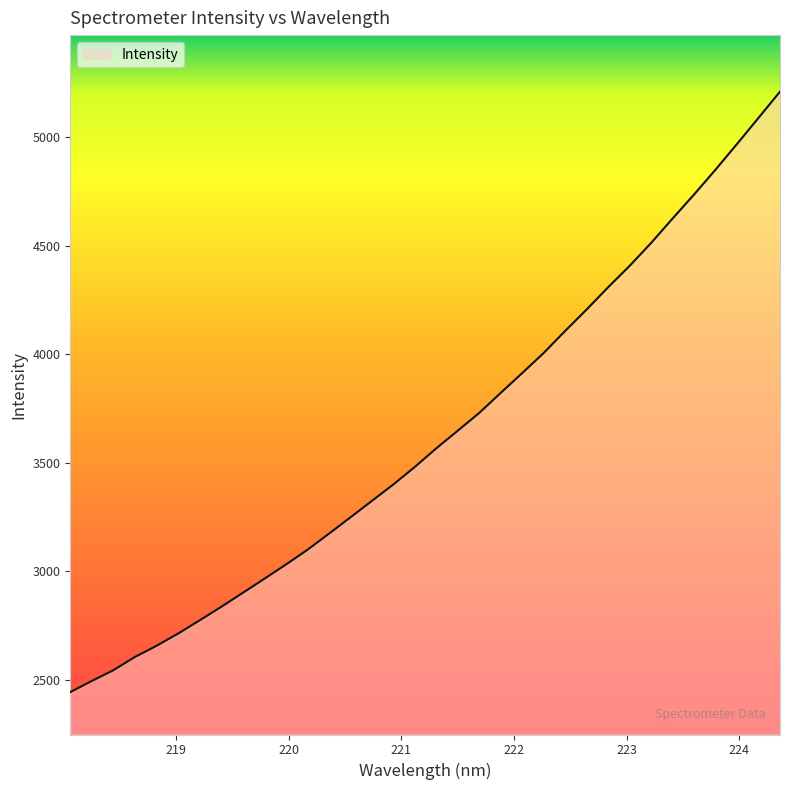

What is the smallest value displayed?

2442.4